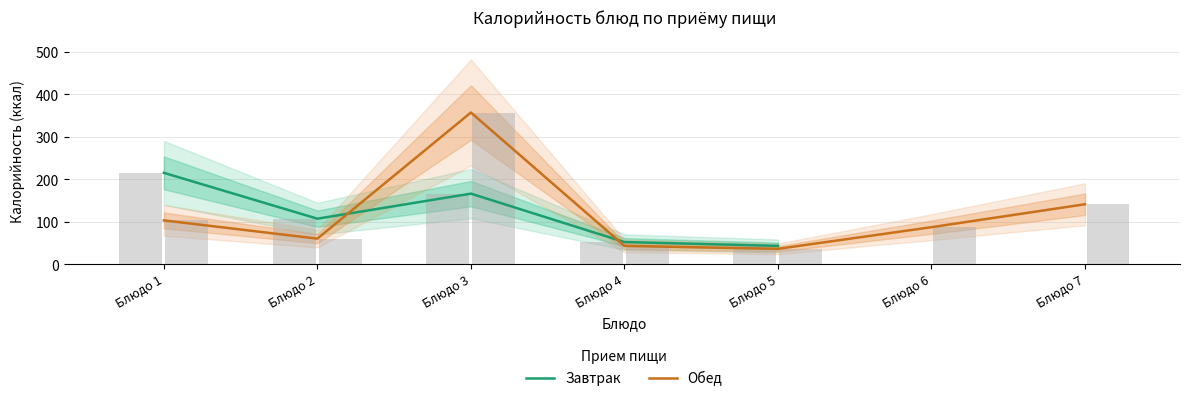

List the series in order of their overall mean, lowest first.

Завтрак, Обед